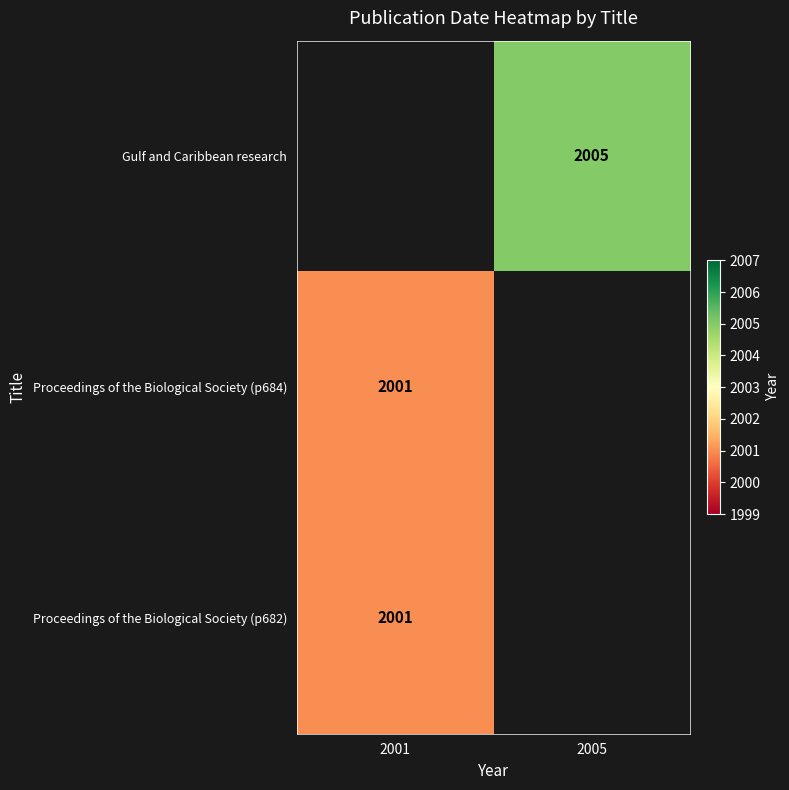

Is it true that Gulf and Caribbean research equals 877 at 2005?

False